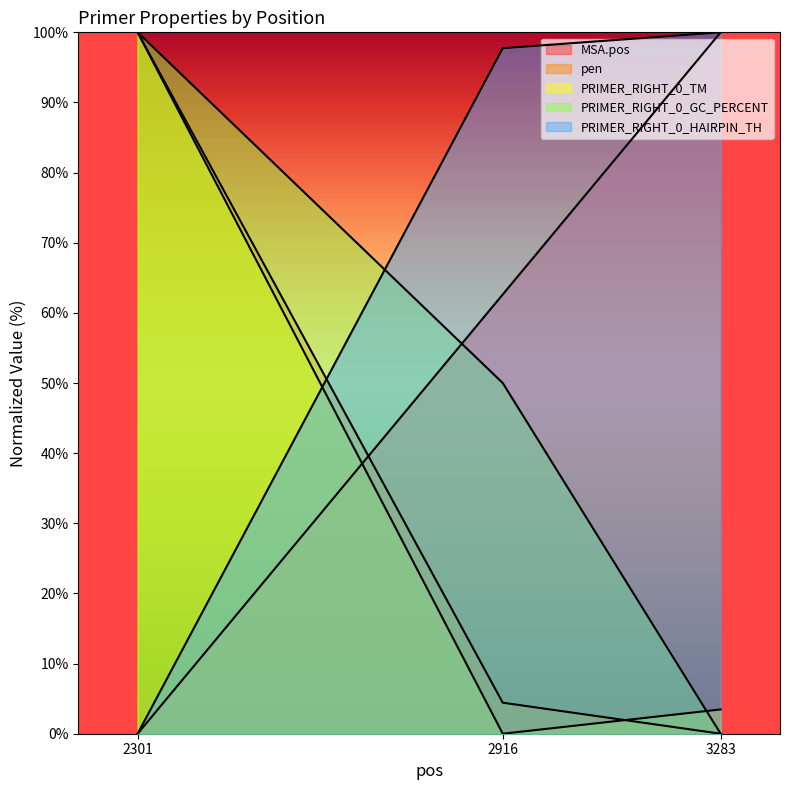

What is the difference between the highest and lowest values at 2301?

100.0